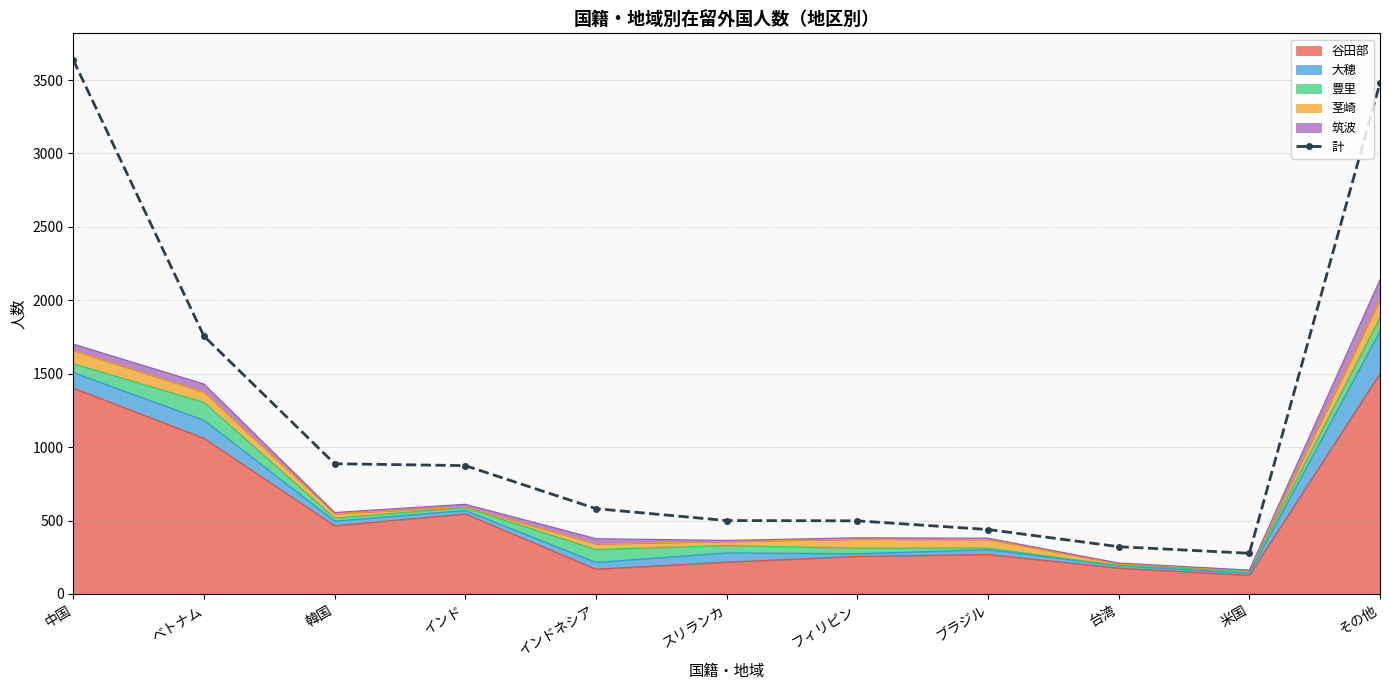

At which category does the data reach its first local valley?

米国